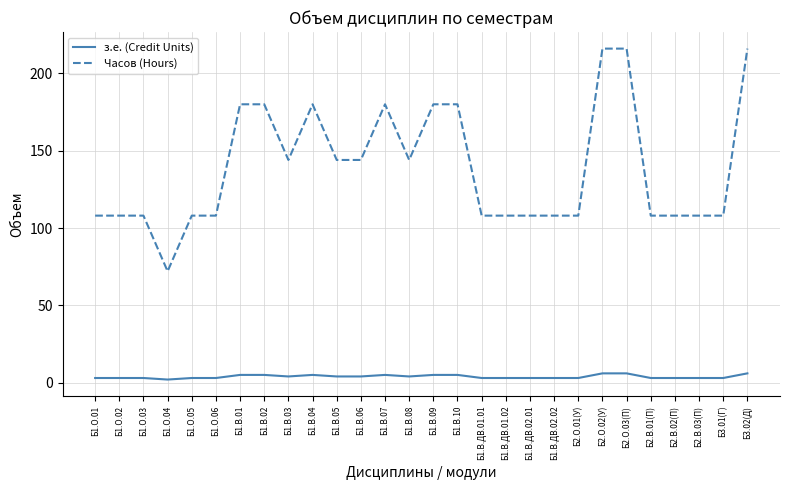

What is the difference between the з.е. (Credit Units) values at Б1.В.03 and Б1.О.03?

1